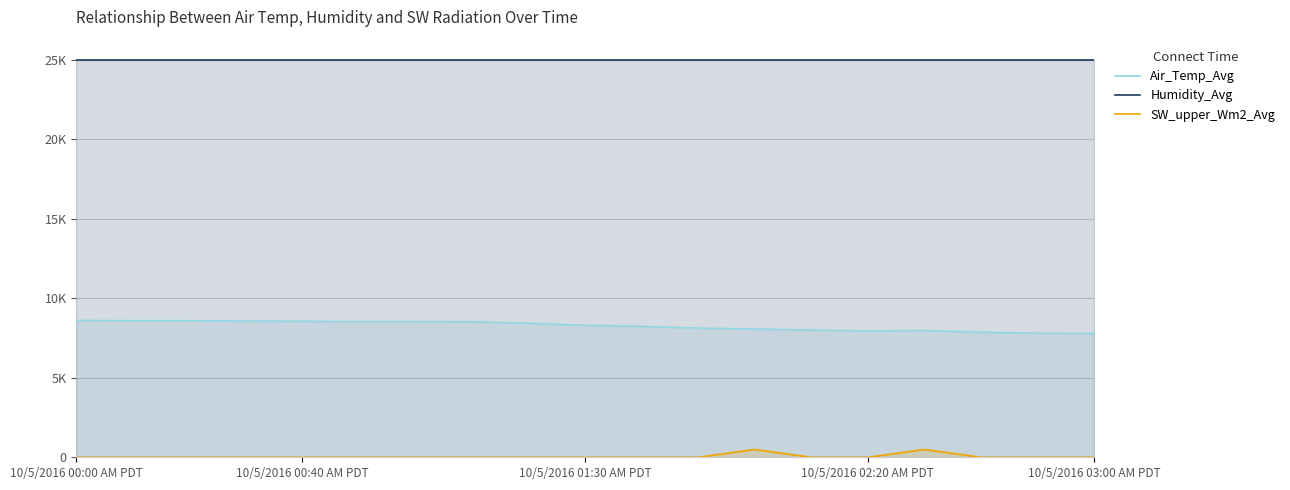

True or false: SW_upper_Wm2_Avg and Humidity_Avg cross at least once.

False